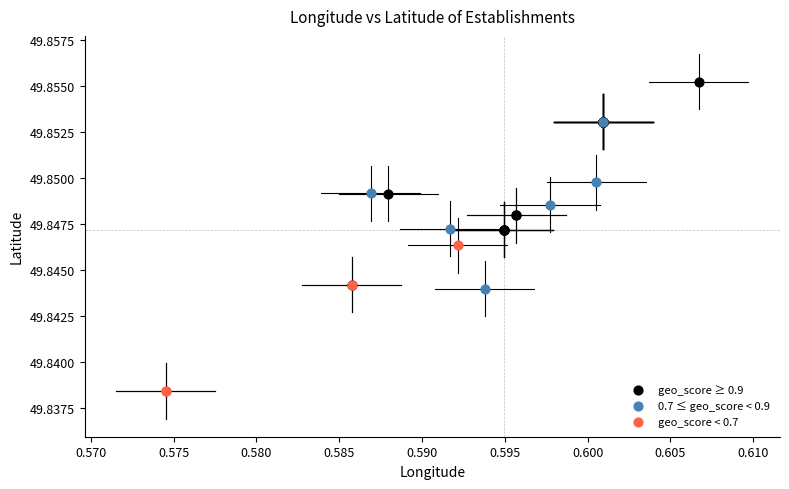

Which series has the widest spread of Y values?

geo_score ≥ 0.9